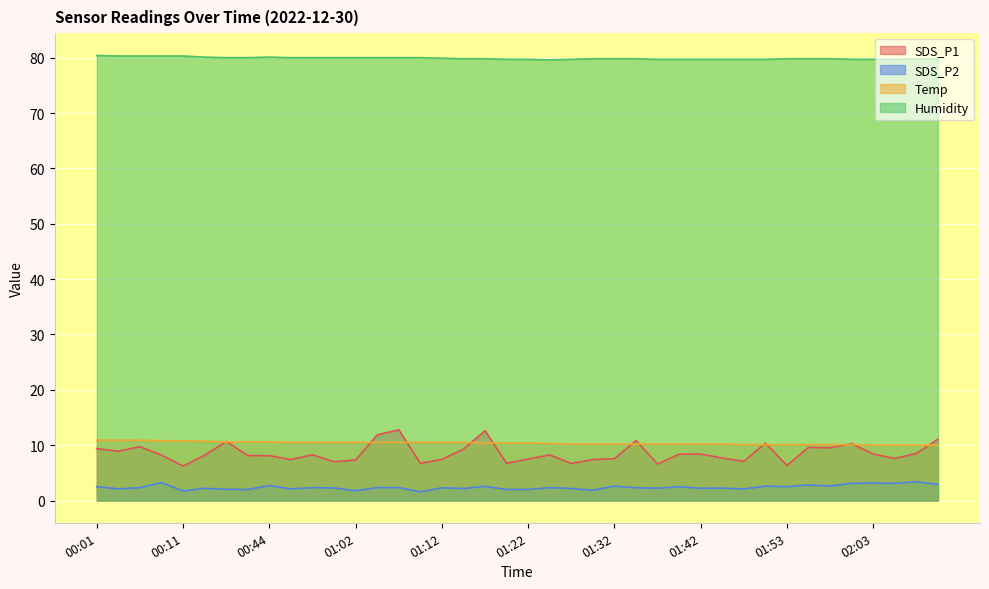

What are all the series names shown in the legend?

SDS_P1, SDS_P2, Temp, Humidity